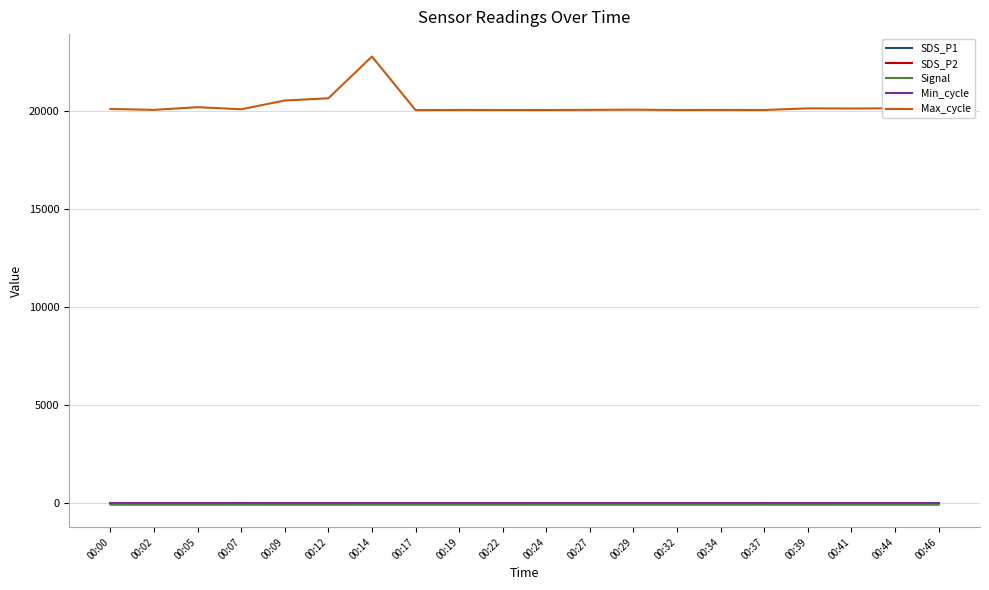

What is the greatest value displayed?

22757.0